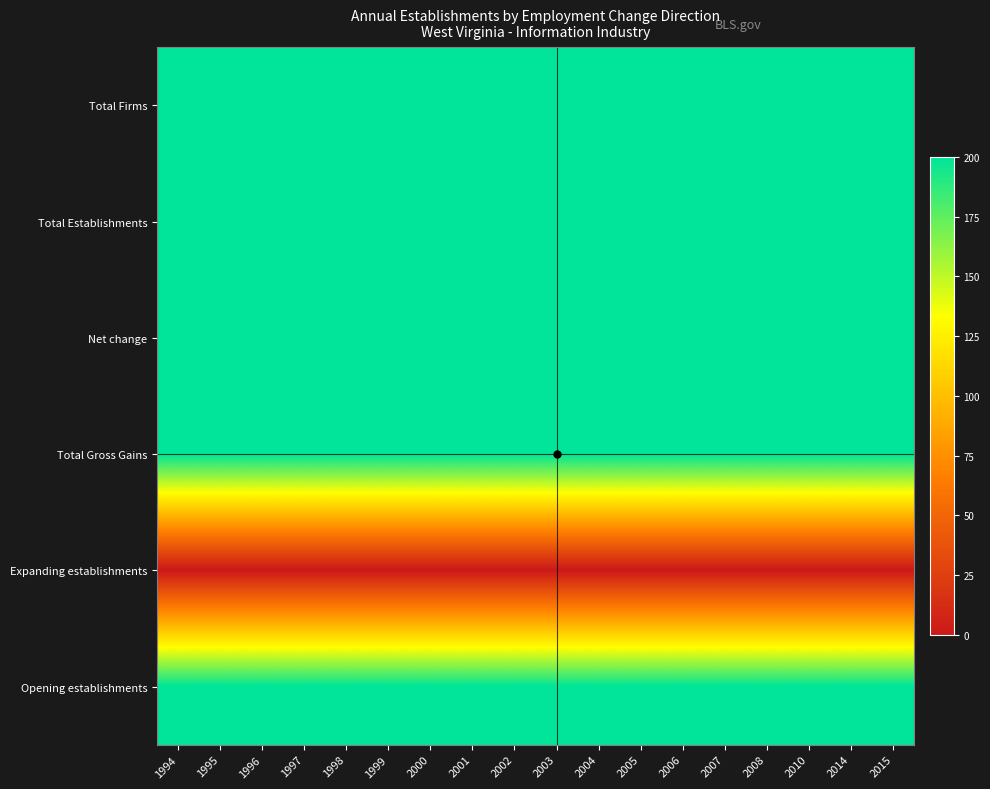

Rank the series at 1999 from highest to lowest value.

Total Firms, Total Establishments, Net change, Total Gross Gains, Opening establishments, Expanding establishments